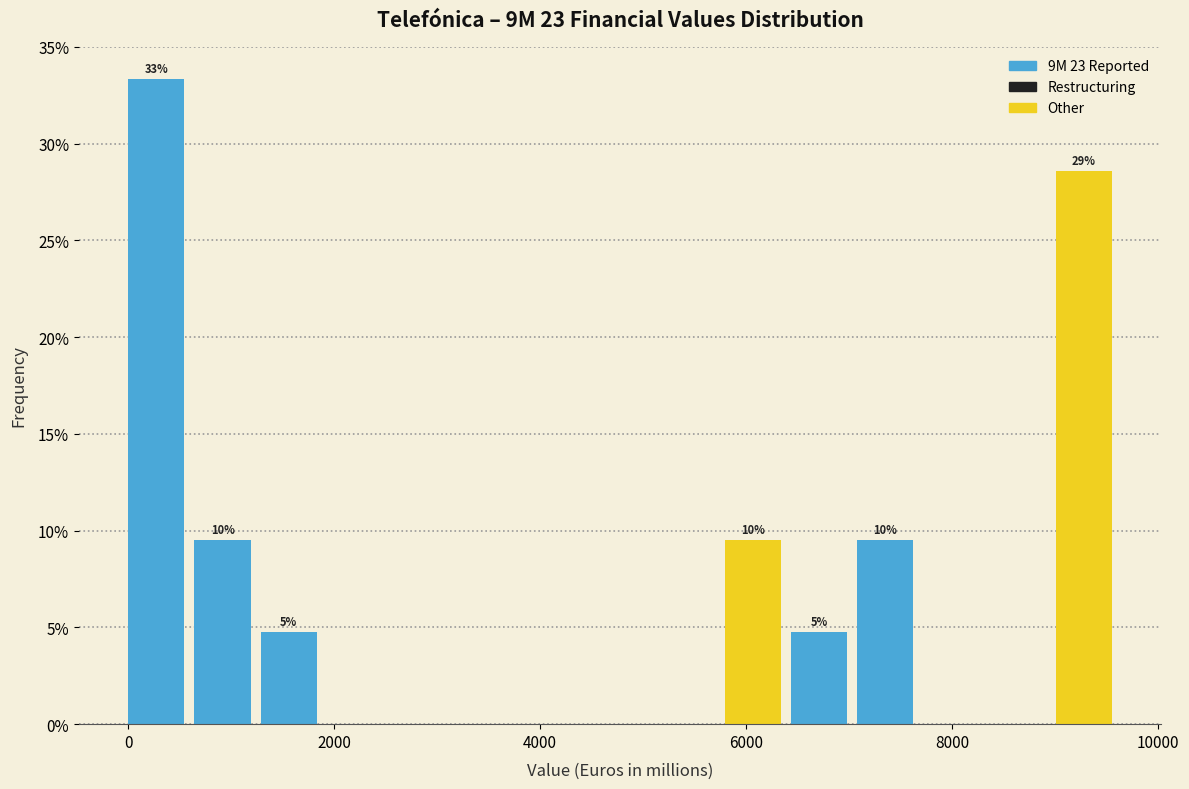

Read against the x-axis, roughly where is the centre of the tallest bar?

200